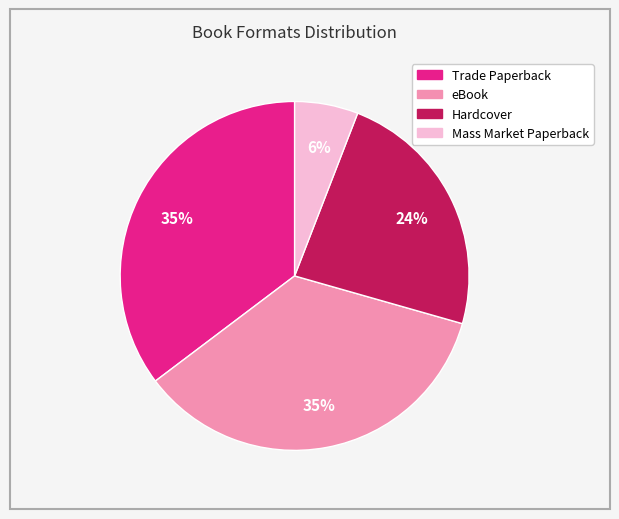

Combined, do Hardcover and Mass Market Paperback account for over 50%?

No